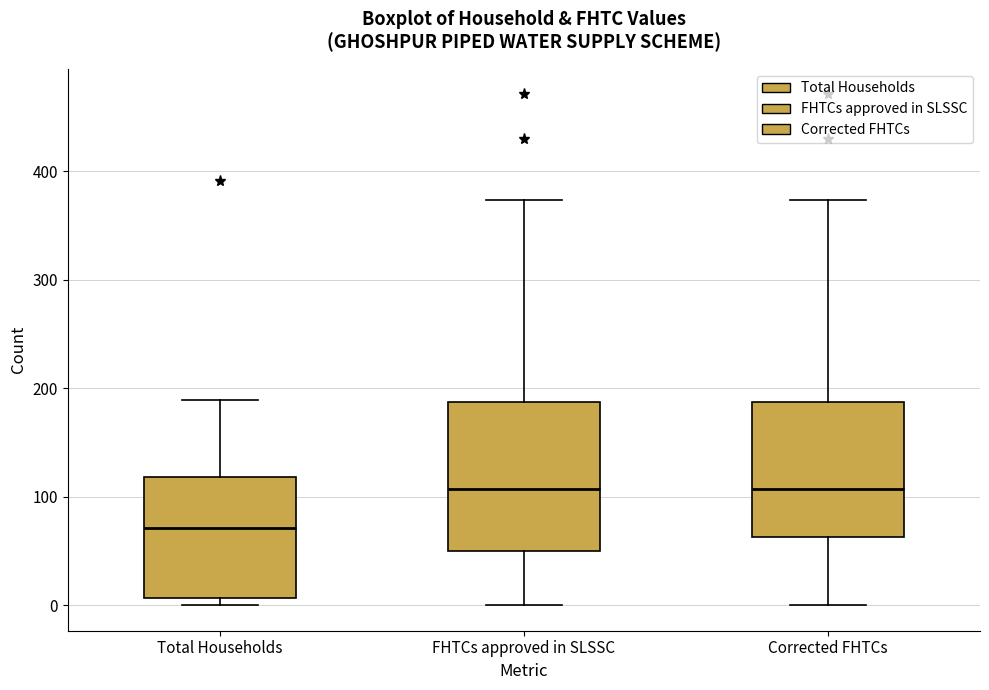

Reading left to right, read every box against the y-axis: the position of its median line, the range the box covers, and the ends of its whiskers. The values are not printed on the chart, so give them approximately, as read against the axis.

Total Households: median 70, box 10 to 120, whiskers 0 to 190
FHTCs approved in SLSSC: median 110, box 50 to 190, whiskers 0 to 370
Corrected FHTCs: median 110, box 60 to 190, whiskers 0 to 370